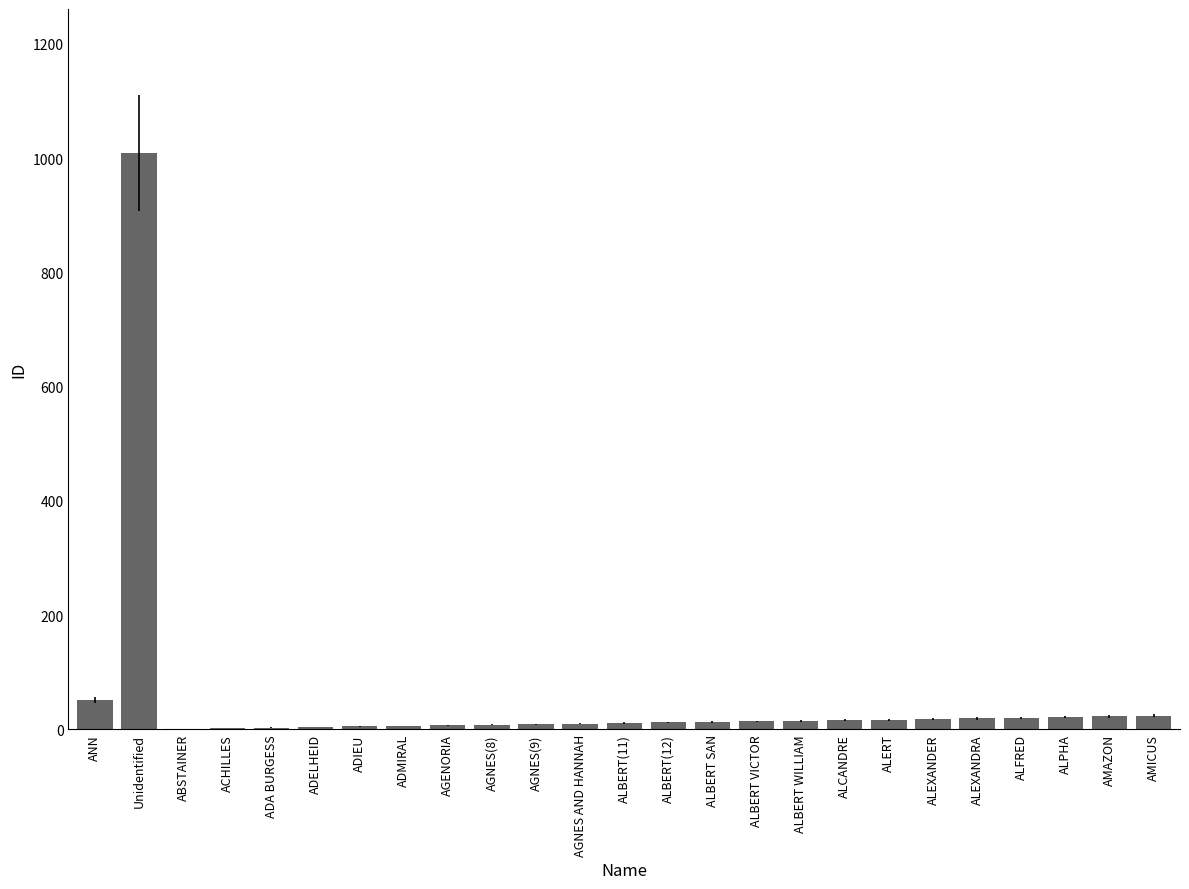

What is the average value?

54